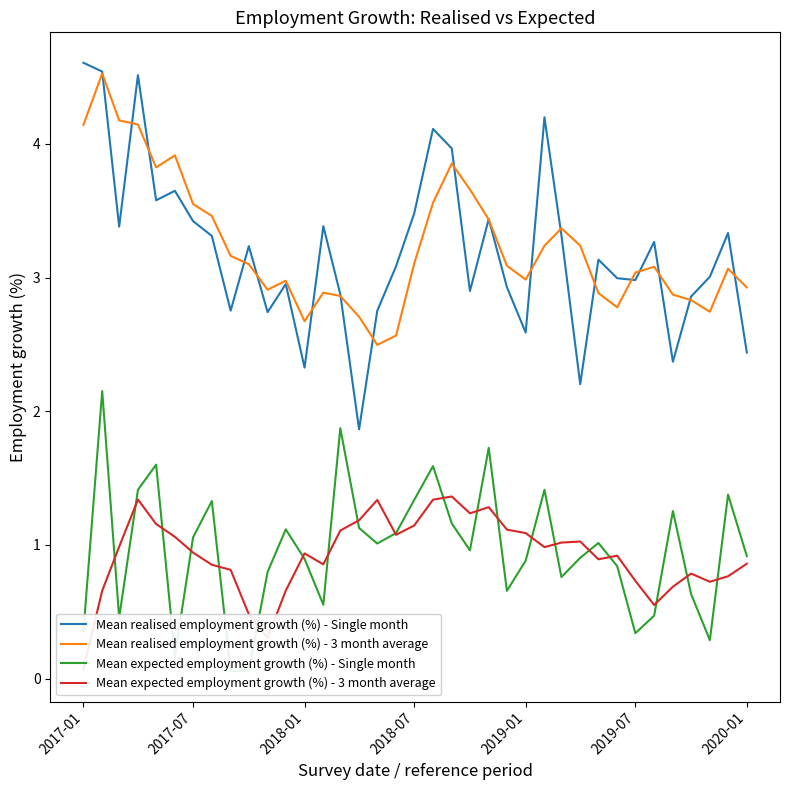

What is the highest value of the Mean realised employment growth (%) - Single month series?

4.6